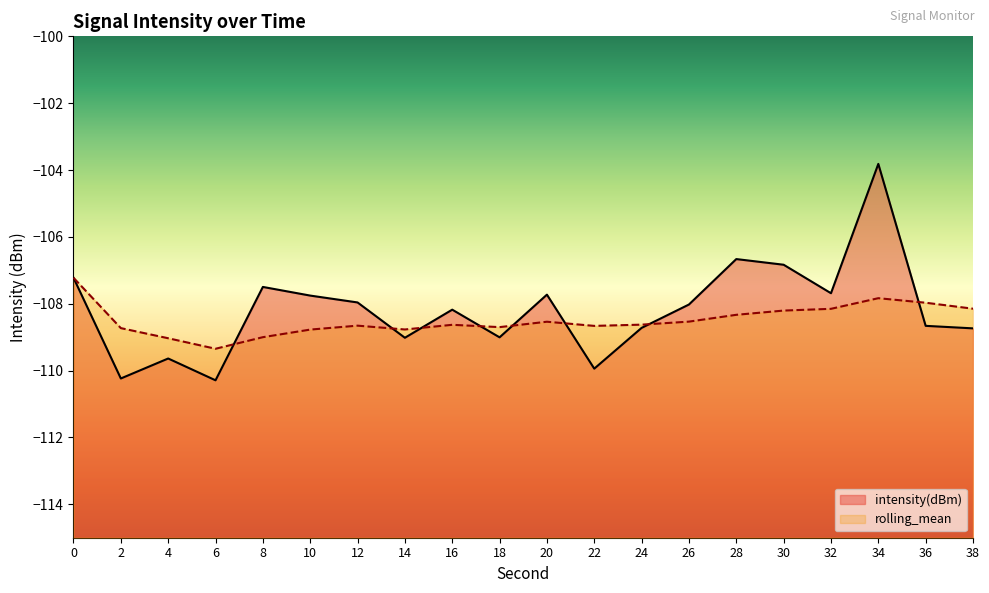

How many times do intensity(dBm) and rolling_mean cross each other?

8